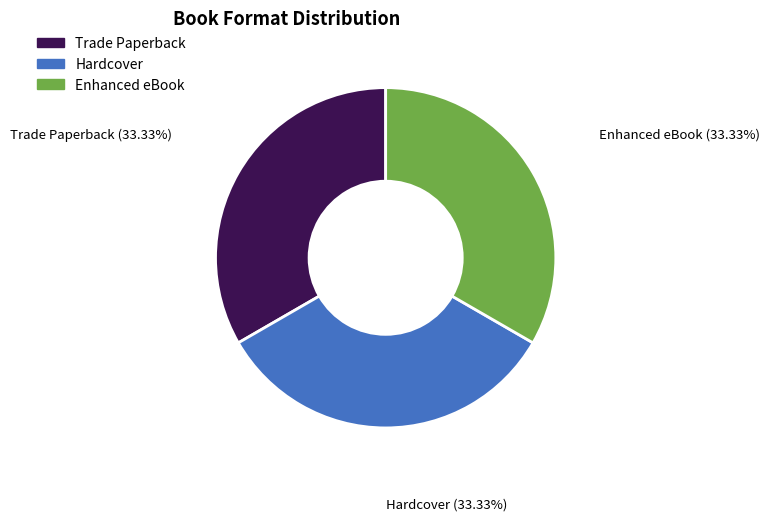

Does any single category account for the majority?

No